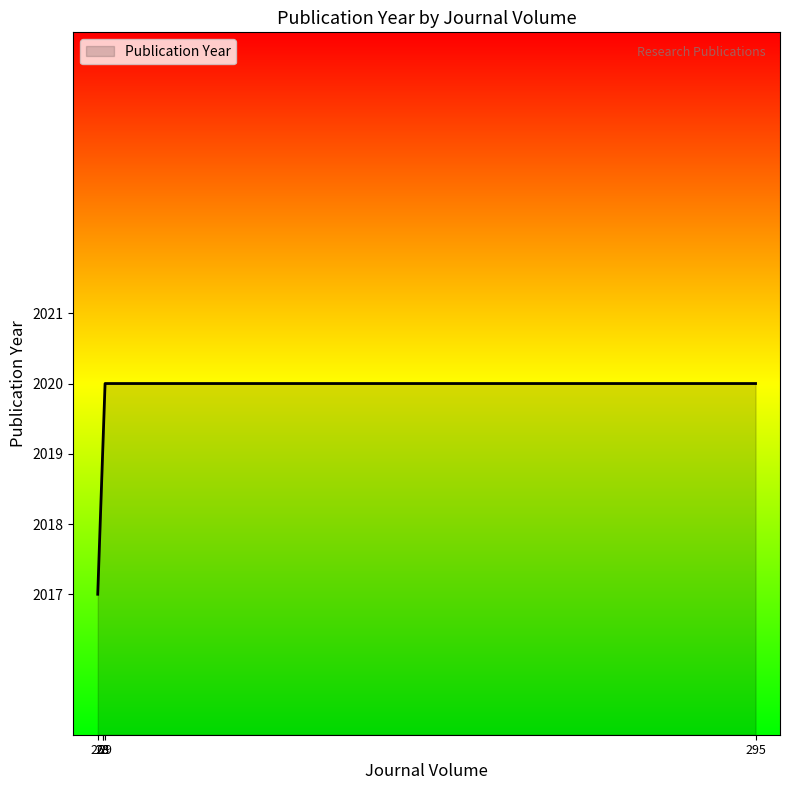

Reading right to left, extract all data points from this chart.

2020	2020	2019	2019	2017